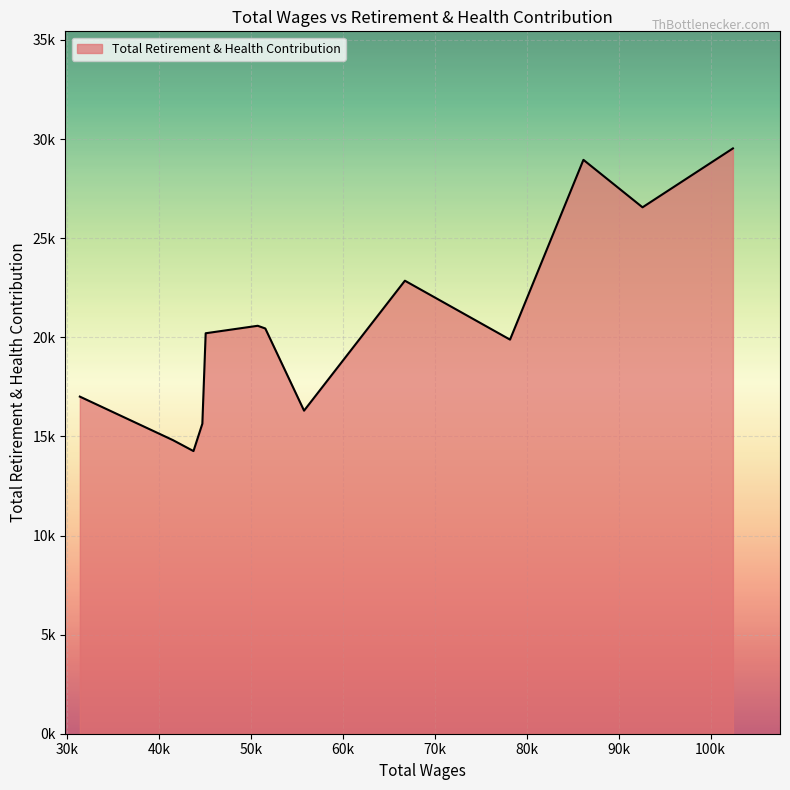

List the labels in order of value, smallest first.

43749.0, 41520.0, 44714.0, 55778.0, 31386.0, 78186.0, 45076.0, 51562.0, 50739.0, 66749.0, 92600.0, 86170.0, 102434.0